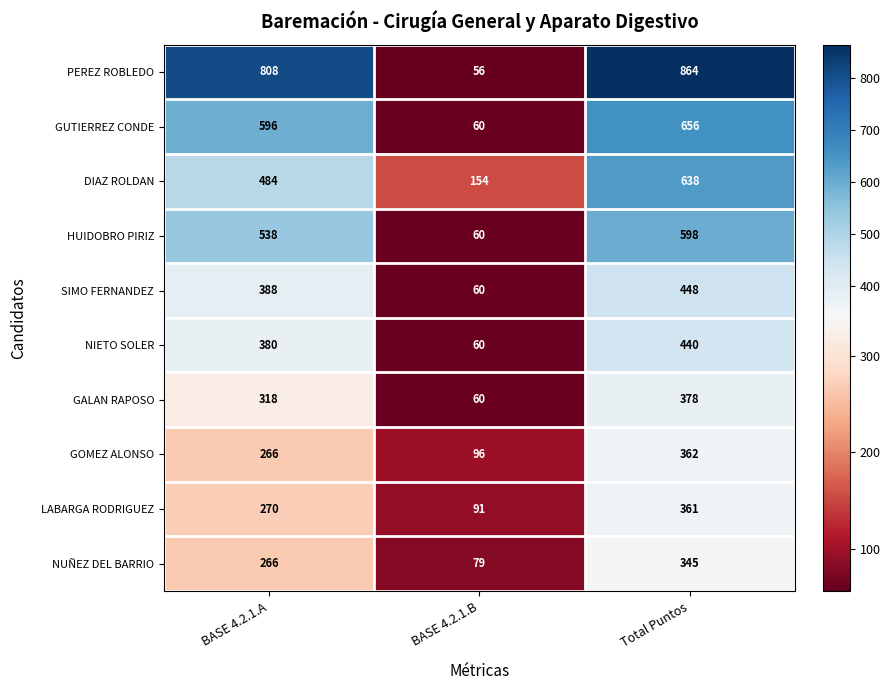

Reading left to right, transcribe all the data shown in this chart.

PEREZ ROBLEDO: BASE 4.2.1.A=808	BASE 4.2.1.B=56	Total Puntos=864
GUTIERREZ CONDE: BASE 4.2.1.A=596	BASE 4.2.1.B=60	Total Puntos=656
DIAZ ROLDAN: BASE 4.2.1.A=484	BASE 4.2.1.B=154	Total Puntos=638
HUIDOBRO PIRIZ: BASE 4.2.1.A=538	BASE 4.2.1.B=60	Total Puntos=598
SIMO FERNANDEZ: BASE 4.2.1.A=388	BASE 4.2.1.B=60	Total Puntos=448
NIETO SOLER: BASE 4.2.1.A=380	BASE 4.2.1.B=60	Total Puntos=440
GALAN RAPOSO: BASE 4.2.1.A=318	BASE 4.2.1.B=60	Total Puntos=378
GOMEZ ALONSO: BASE 4.2.1.A=266	BASE 4.2.1.B=96	Total Puntos=362
LABARGA RODRIGUEZ: BASE 4.2.1.A=270	BASE 4.2.1.B=91	Total Puntos=361
NUÑEZ DEL BARRIO: BASE 4.2.1.A=266	BASE 4.2.1.B=79	Total Puntos=345